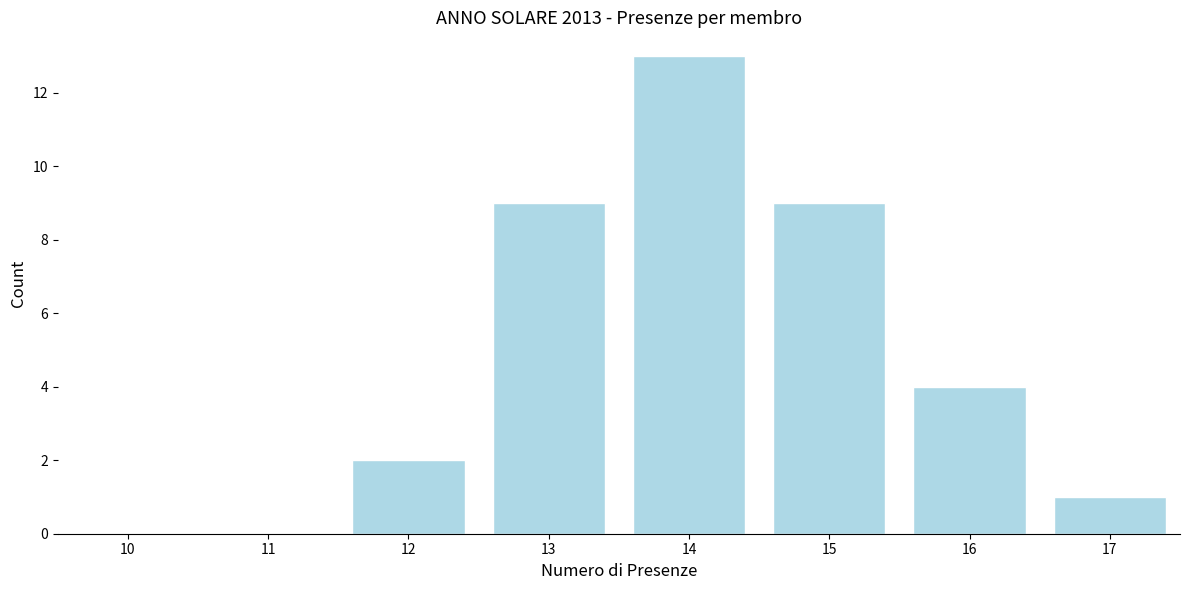

Reading left to right, what are all the values shown in this chart?

10=0	11=0	12=2	13=9	14=13	15=9	16=4	17=1